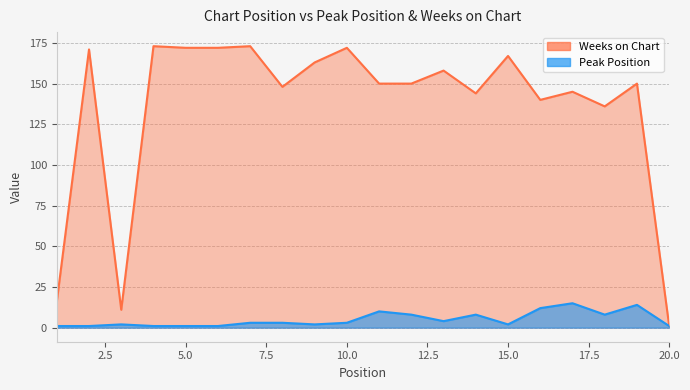

True or false: Weeks on Chart and Peak Position cross at least once.

False